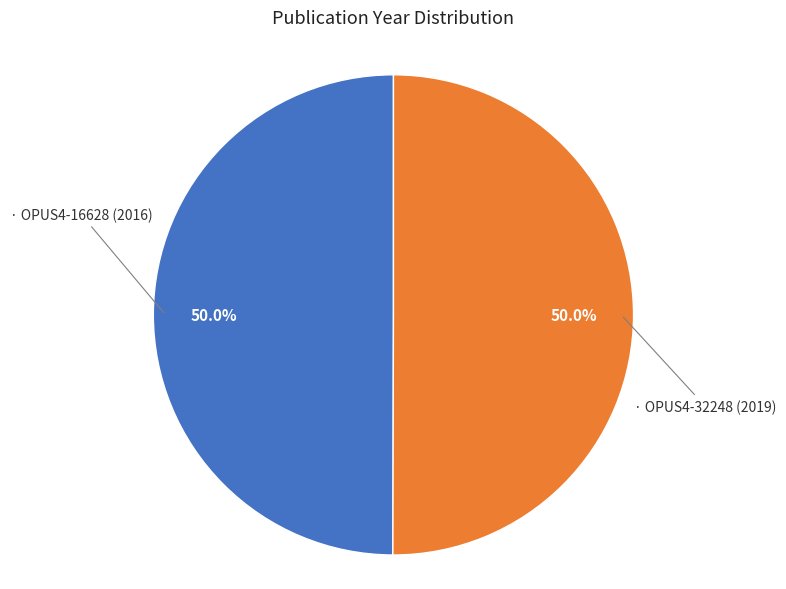

How many segments does this pie chart have?

2